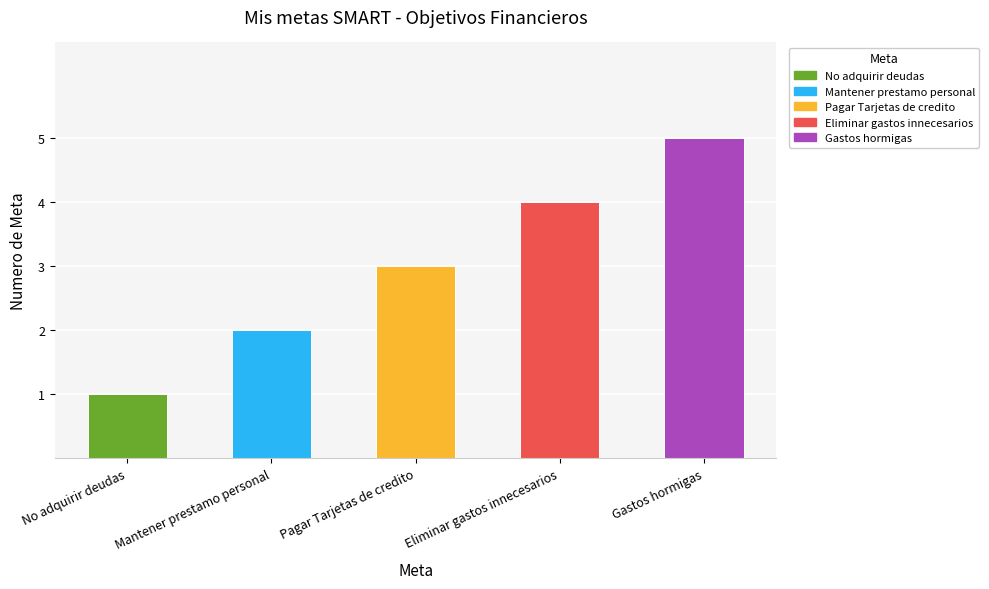

List the labels in order of value, smallest first.

No adquirir deudas, Mantener prestamo personal, Pagar Tarjetas de credito, Eliminar gastos innecesarios, Gastos hormigas